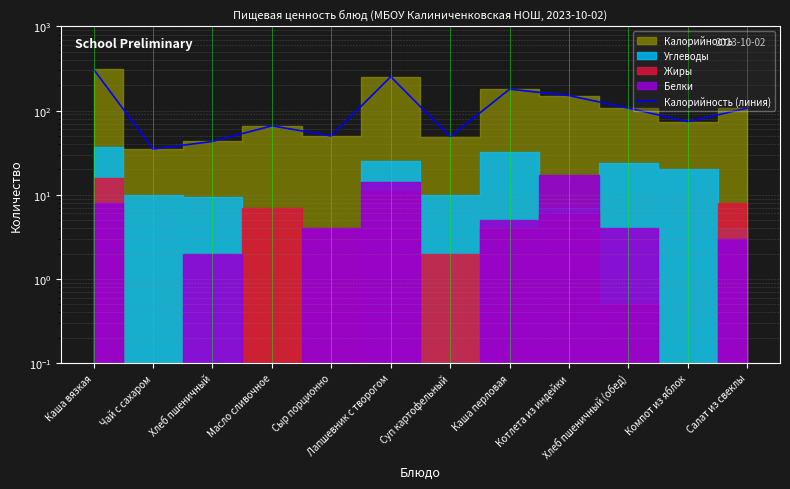

What is the ratio of the value at Салат из свеклы to the value at Хлеб пшеничный (обед)?

1.0